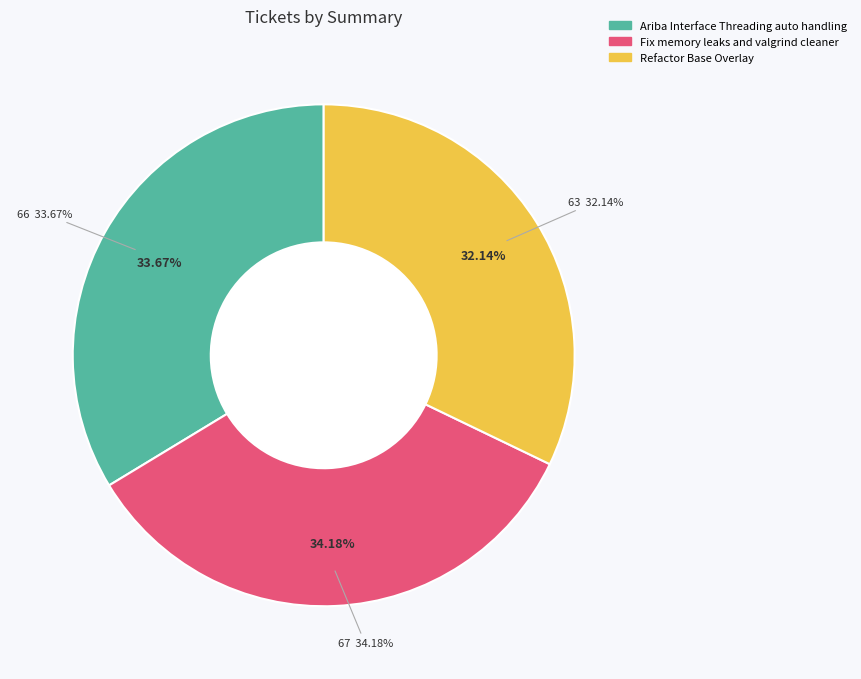

Between Fix memory leaks and valgrind cleaner and Ariba Interface Threading auto handling, which is larger?

Fix memory leaks and valgrind cleaner